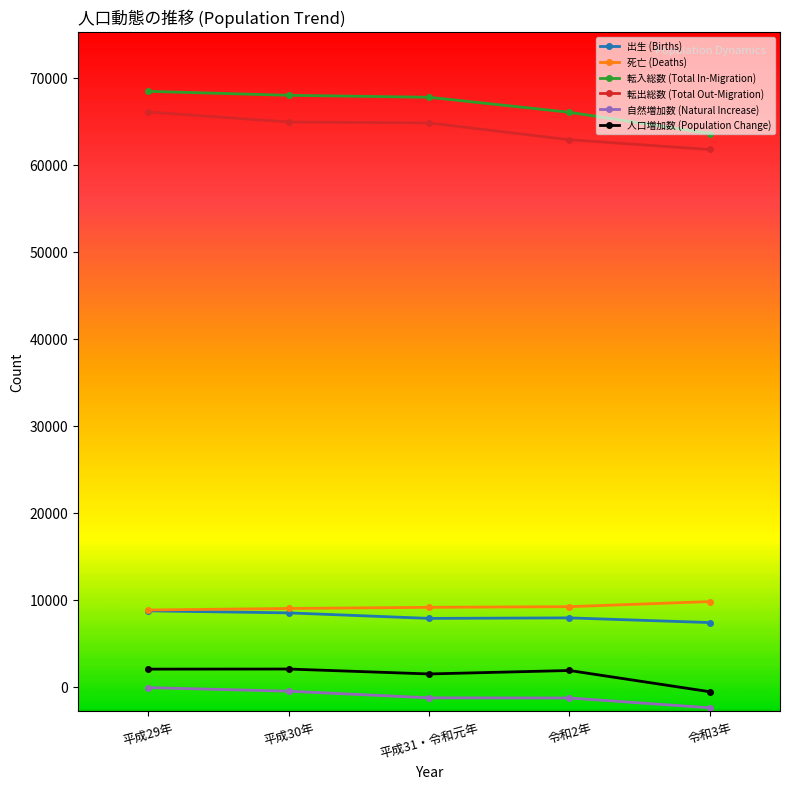

True or false: 人口増加数 (Population Change) has more than 2 interior local peaks.

False